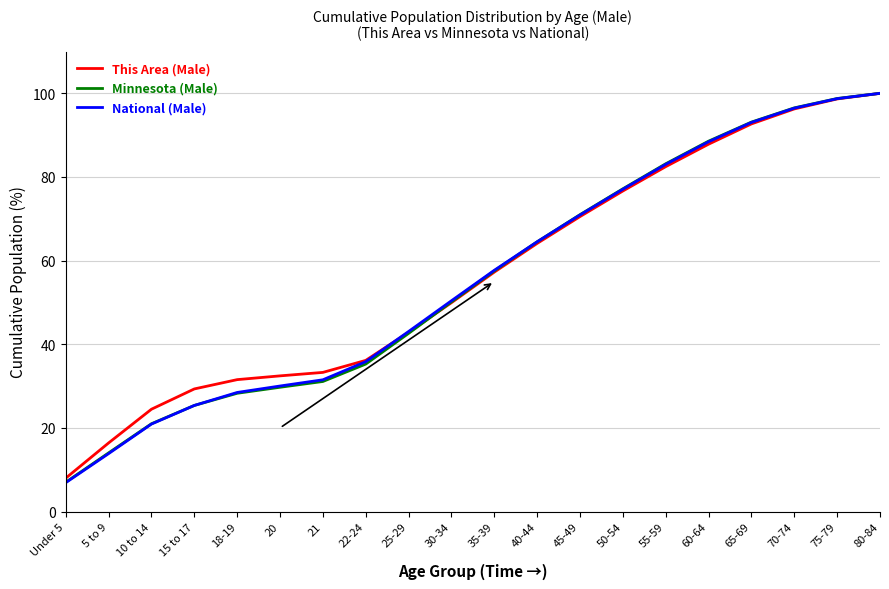

Which series has the largest range (max minus min)?

National (Male)